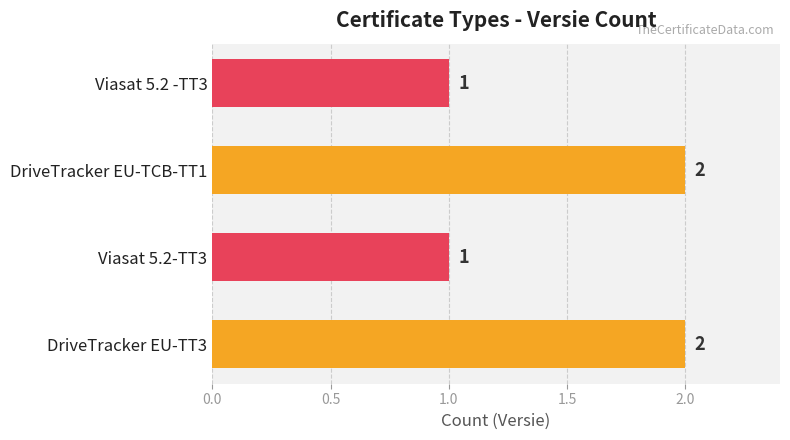

What is the sum of all values?

6